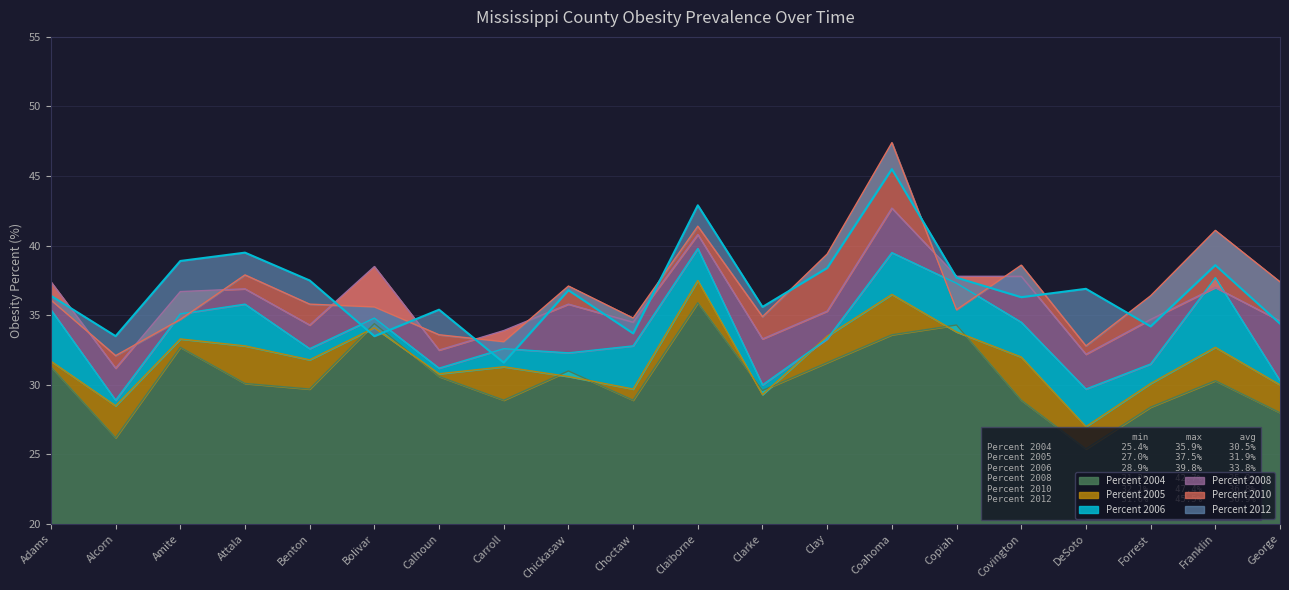

How many values in the Percent 2012 series are below 36?

8